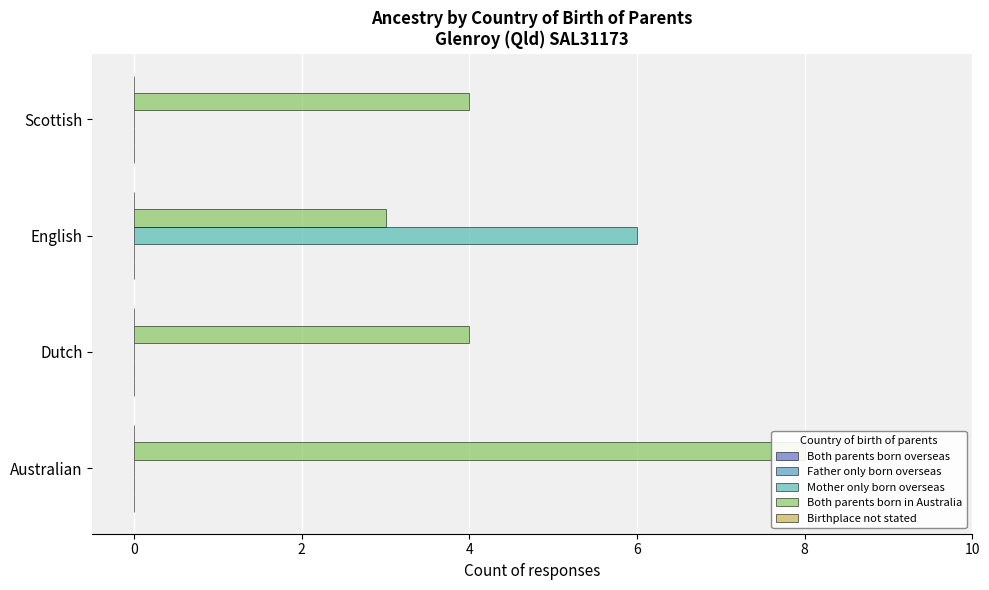

What is the minimum value for Both parents born overseas?

0.1